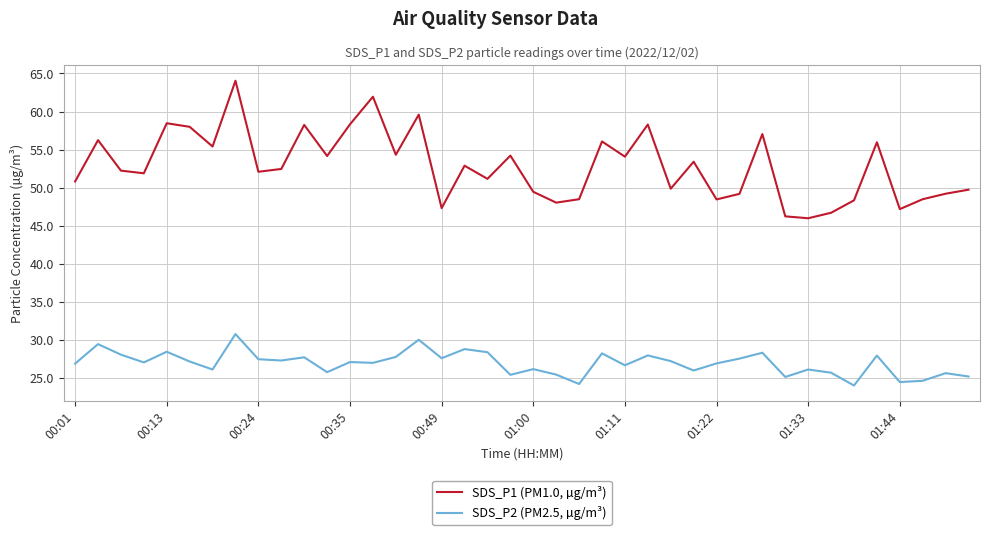

At how many categories does at least one series exceed 33?

40